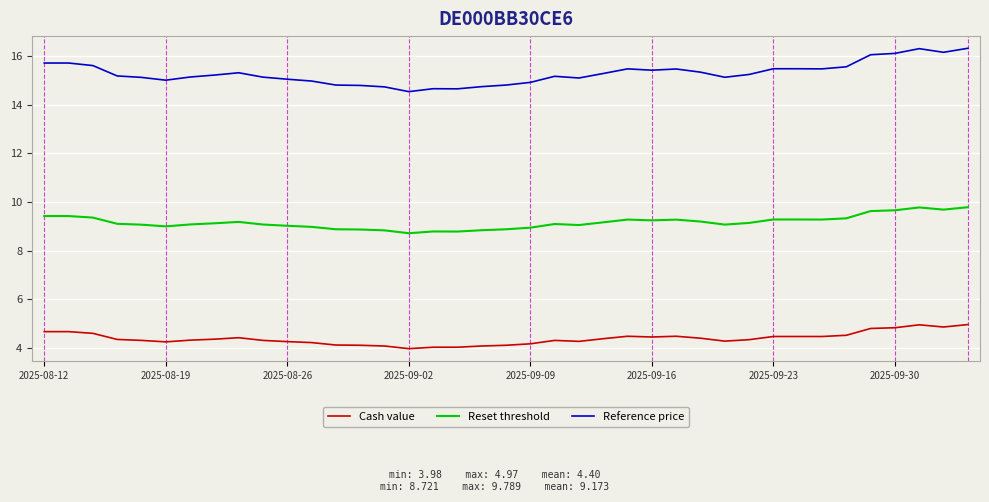

True or false: Reset threshold and Reference price cross at least once.

False